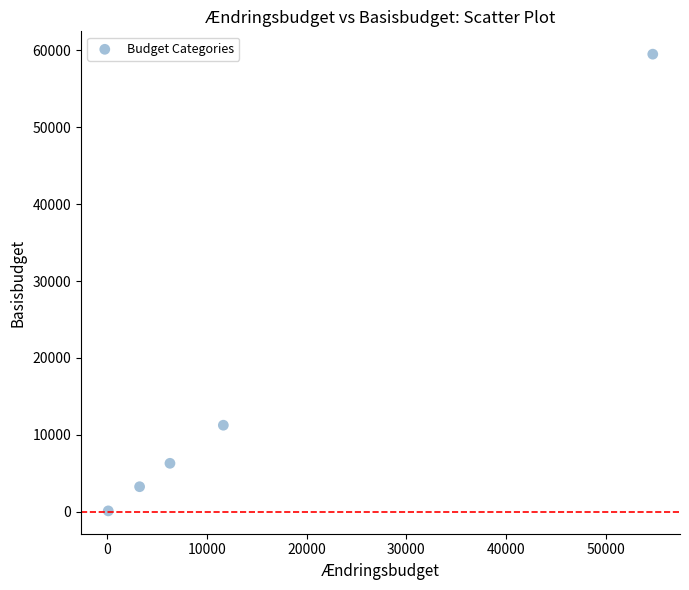

What Y value in the scatter plot is closest to 29811?

11250